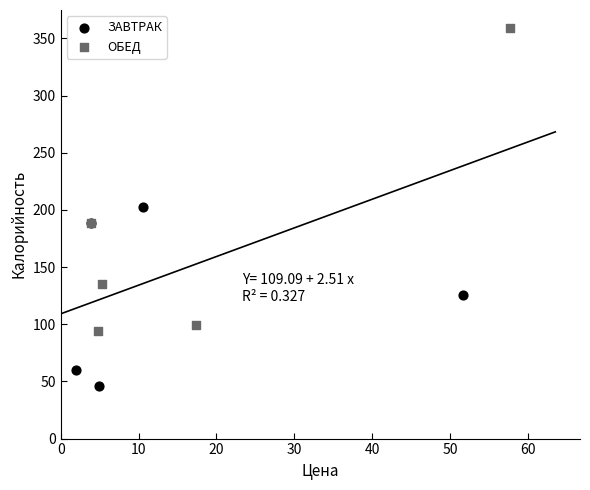

Which series contains the lowest Y value?

ЗАВТРАК